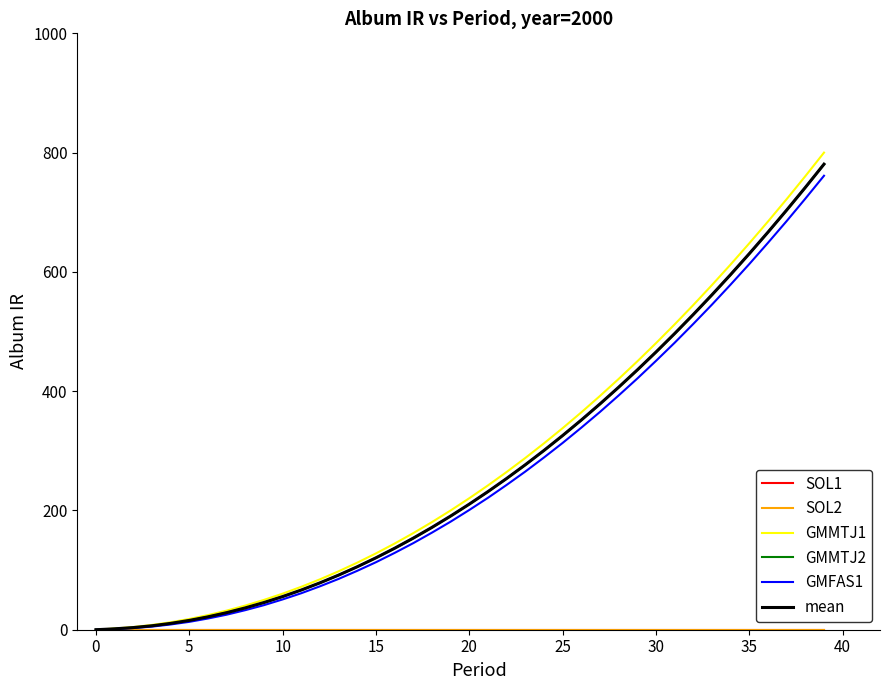

How many lines are shown in the chart?

6